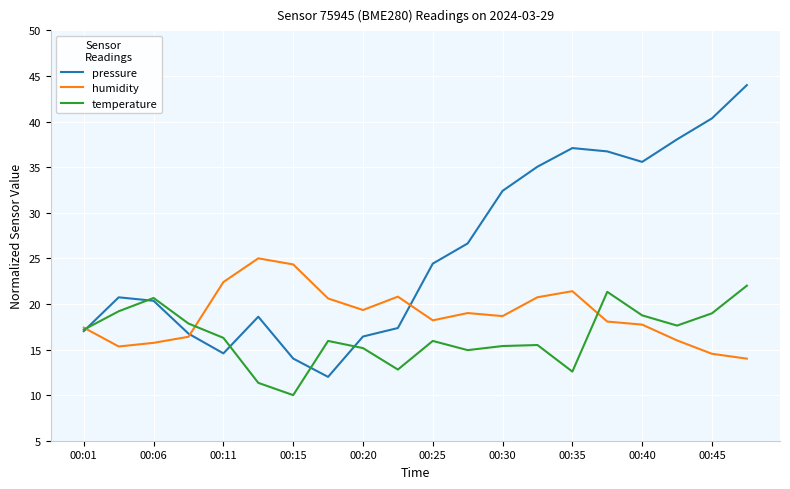

What is the highest value of the humidity series?

25.0